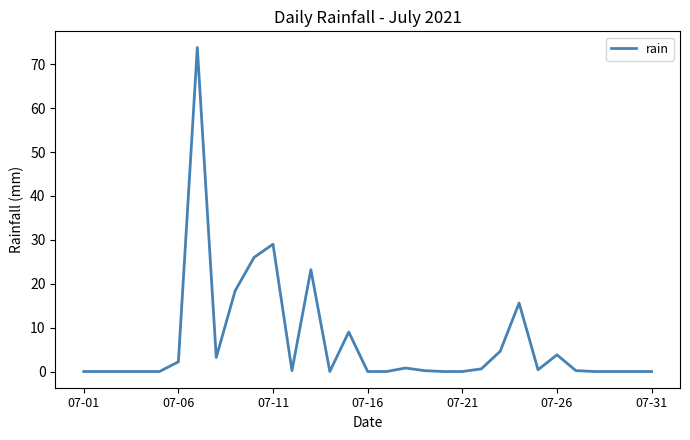

What is the greatest value displayed?

73.8